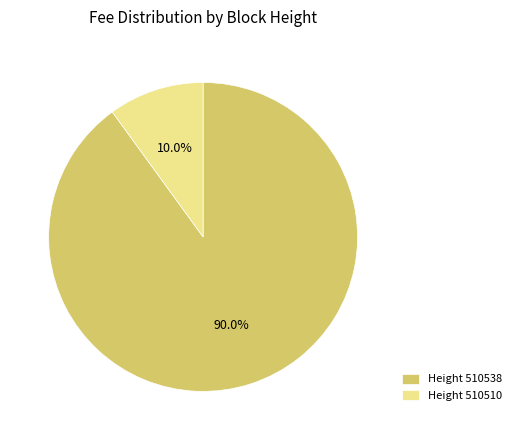

Between Height 510510 and Height 510538, which is larger?

Height 510538